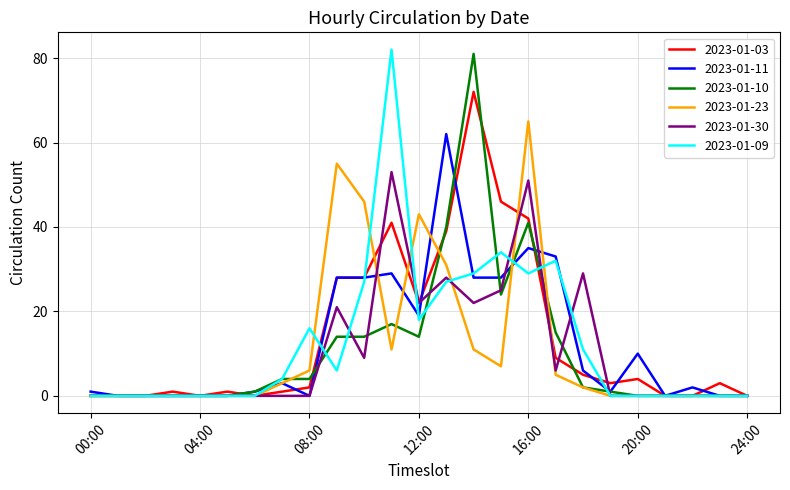

What is the maximum value for 2023-01-10?

81